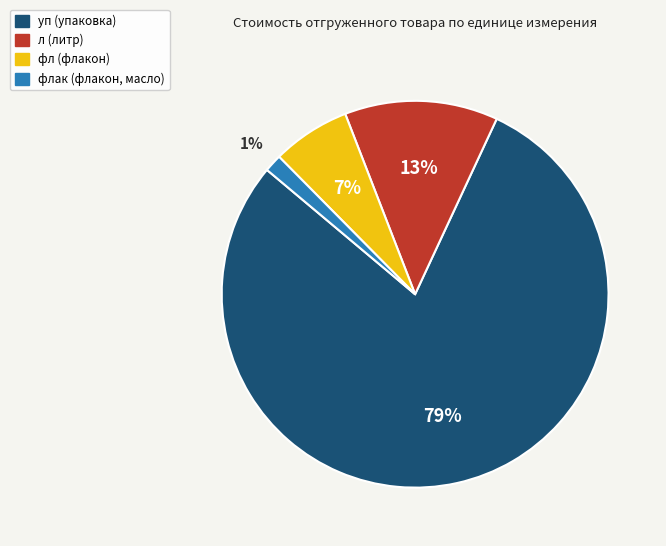

To the nearest percent, what is the difference between the largest and smallest slice percentages?

78%